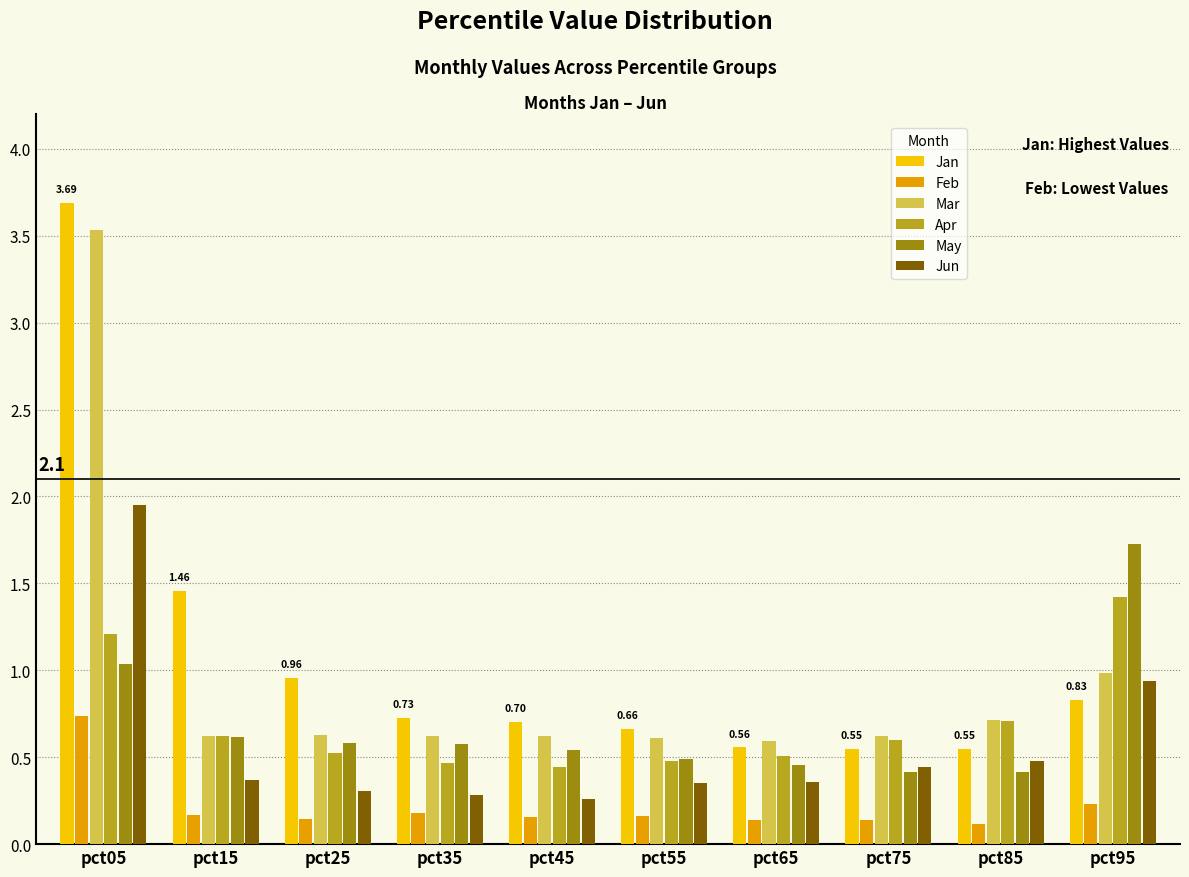

Between pct05 and pct35, which series saw the biggest shift?

Jan